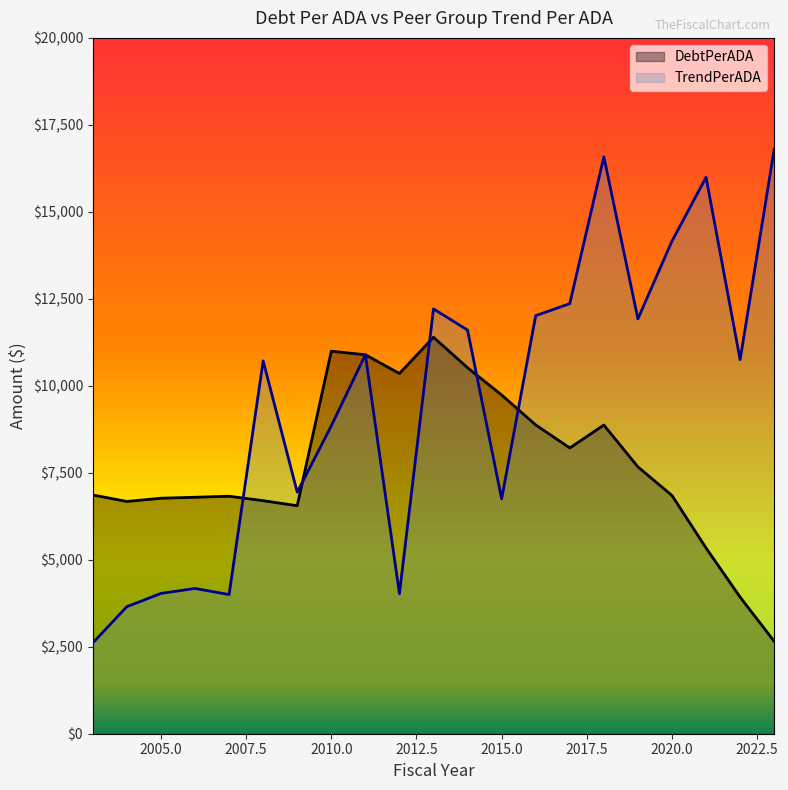

Is it true that DebtPerADA equals 6675.5 at 2004?

True